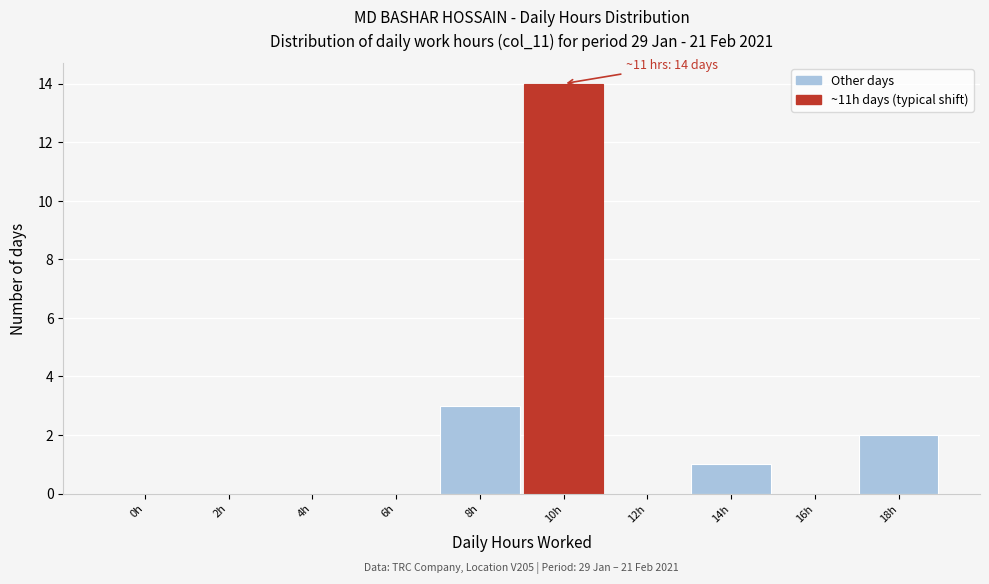

Reading left to right, list all the values displayed in this chart.

0h=0	2h=0	4h=0	6h=0	8h=3	10h=14	12h=0	14h=1	16h=0	18h=2